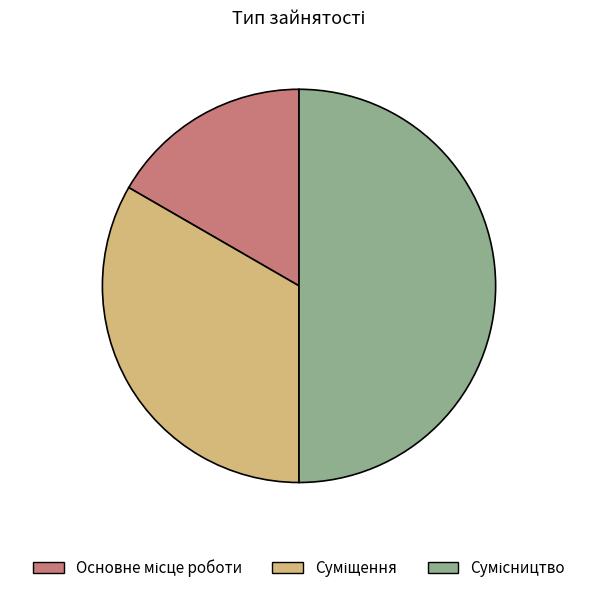

How many segments does this pie chart have?

3